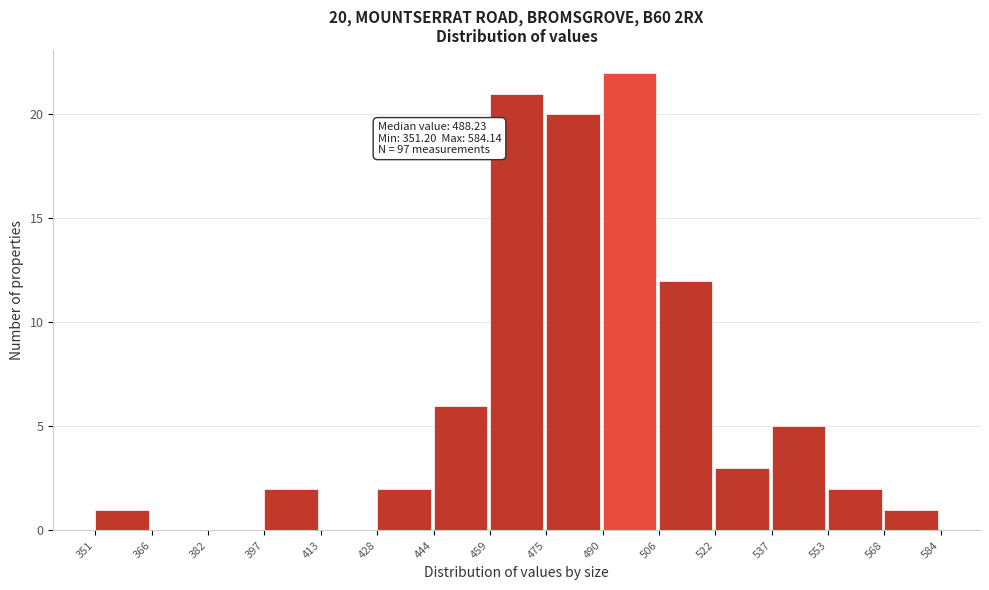

Over which range of the x-axis is the bar tallest?

490 to 506